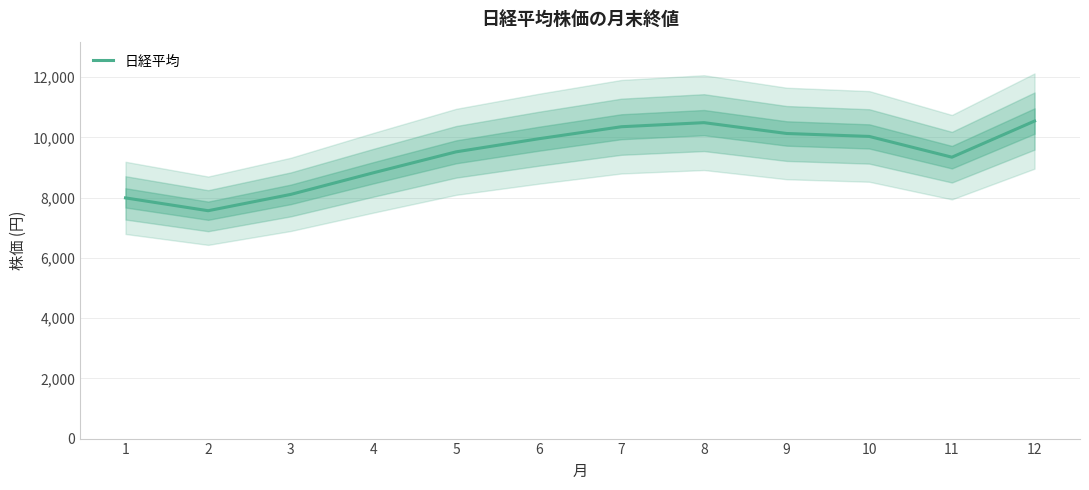

Is it true that the value at 10 is 4046?

False